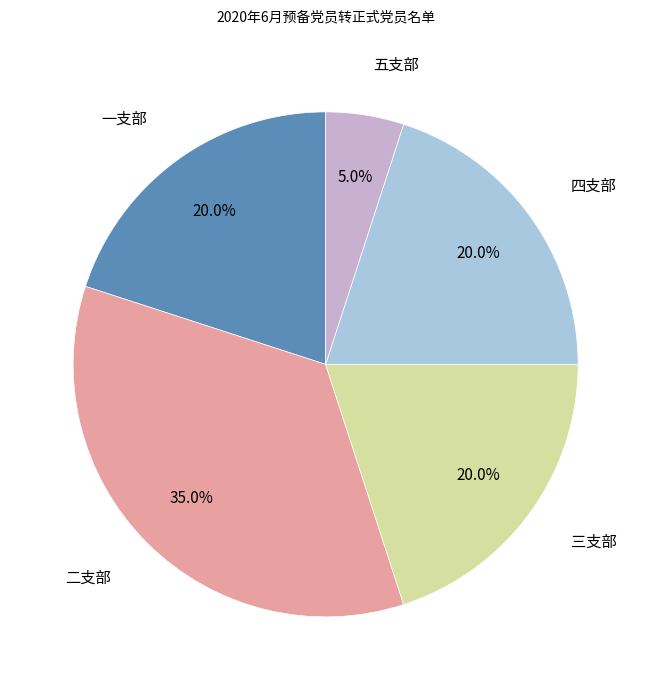

Count the number of slices in the pie.

5